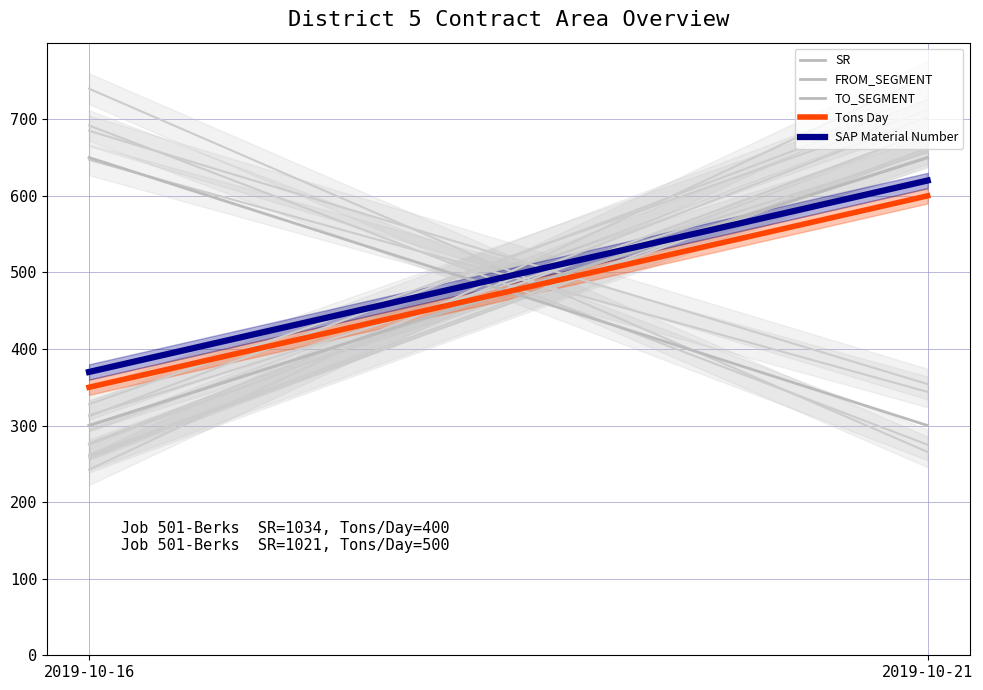

What is the difference between the highest and lowest values at 2019-10-16?

350